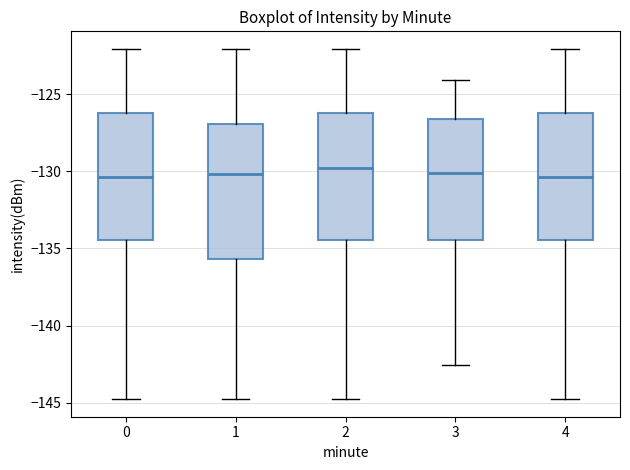

Where does the upper whisker of the box at x = 0 end on the y-axis? The values are not printed on the chart, so give them approximately, as read against the axis.

-122.0